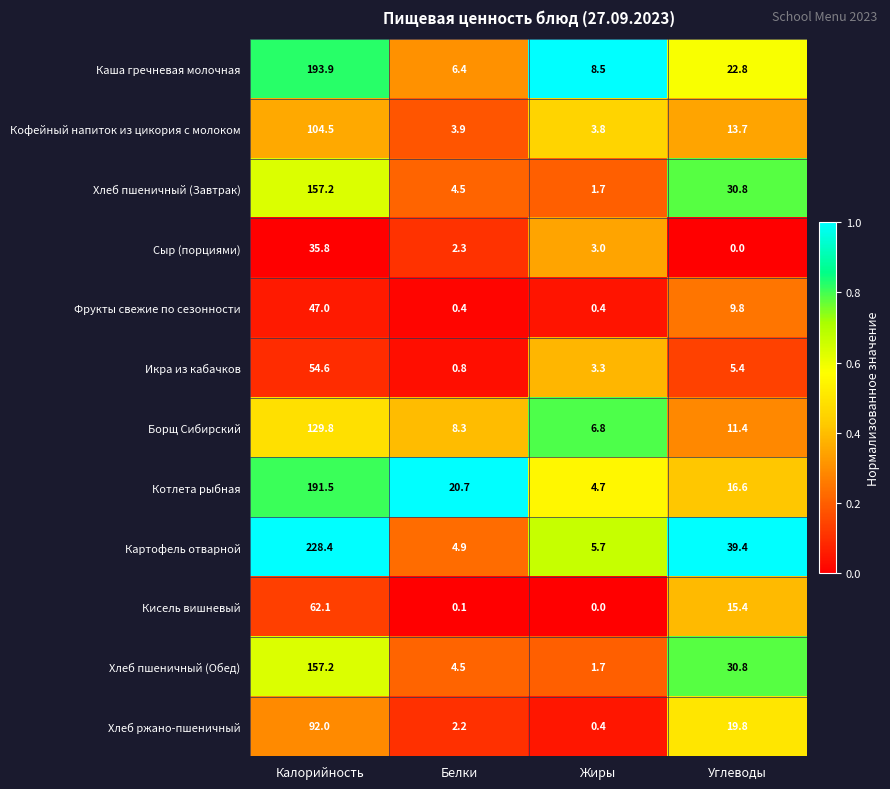

Which label corresponds to the largest value in the chart?

Калорийность